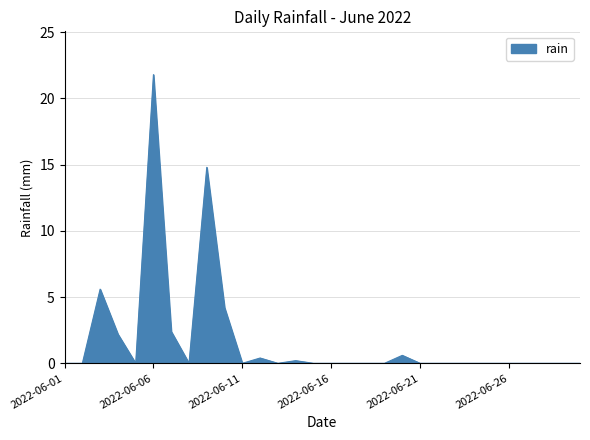

What is the maximum value shown in the chart?

21.8